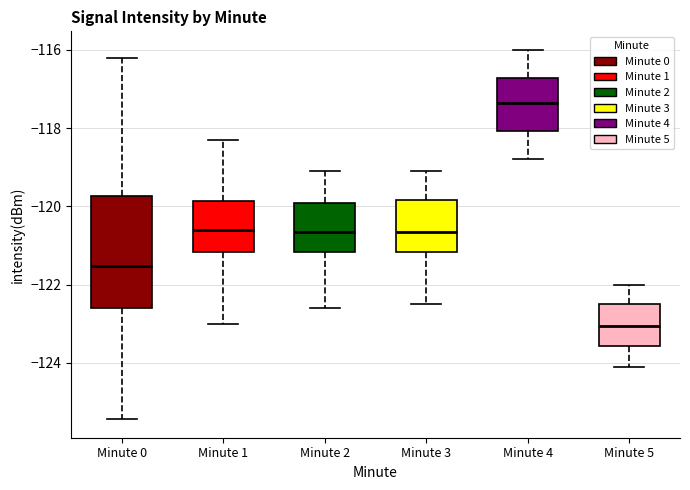

Comparing the boxes themselves (not the whiskers), which one is the tallest?

Minute 0